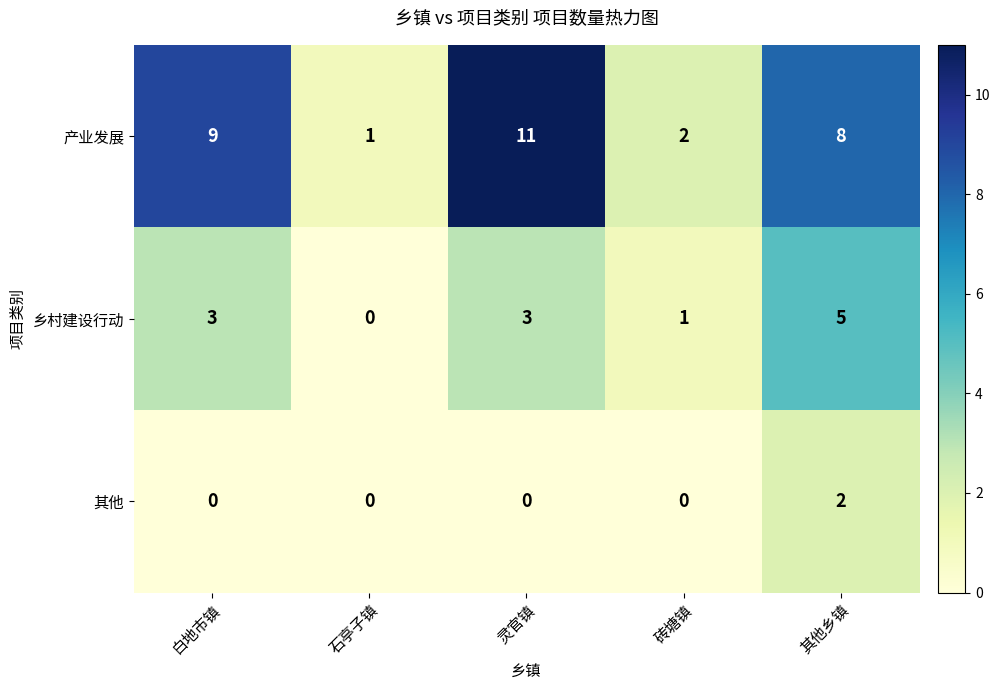

At which category does the chart reach its peak across all series?

灵官镇